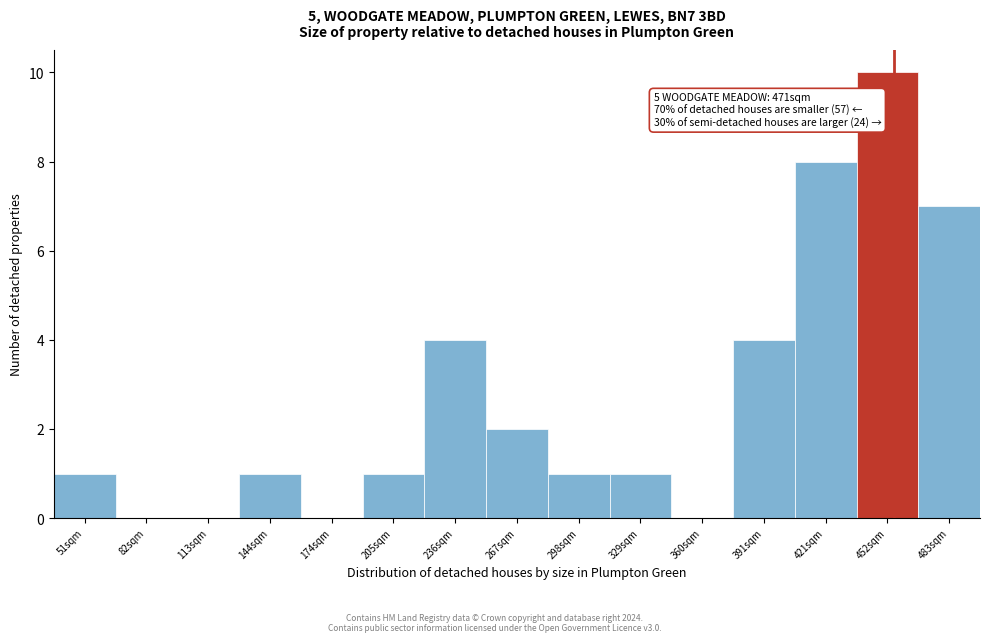

Reading left to right, transcribe all the data shown in this chart.

51sqm=1	82sqm=0	113sqm=0	144sqm=1	174sqm=0	205sqm=1	236sqm=4	267sqm=2	298sqm=1	329sqm=1	360sqm=0	391sqm=4	421sqm=8	452sqm=10	483sqm=7